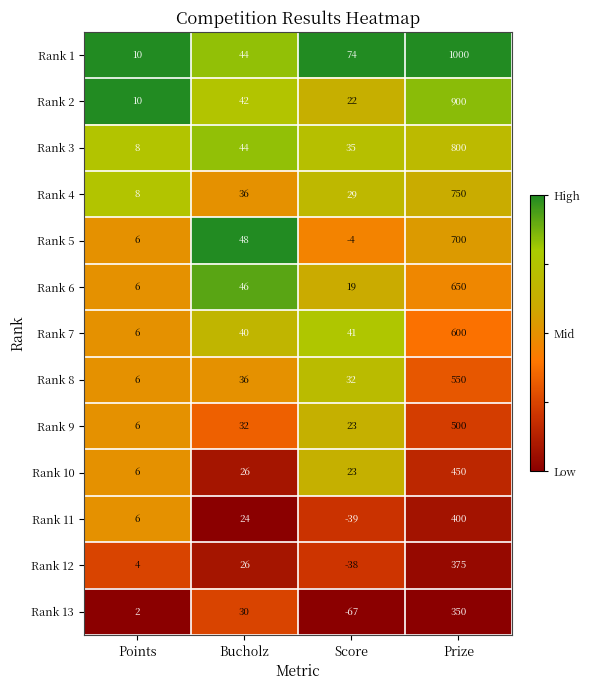

At which category does the chart reach its peak across all series?

Prize